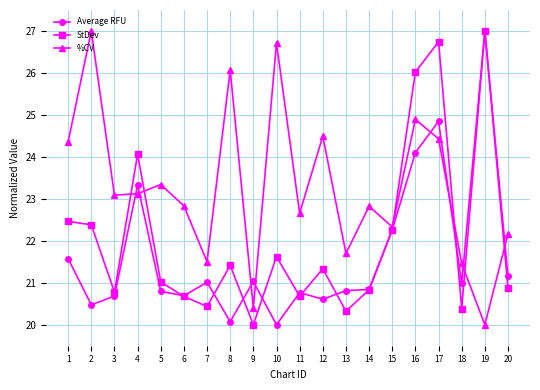

Between 9 and 10, which series saw the biggest shift?

%CV